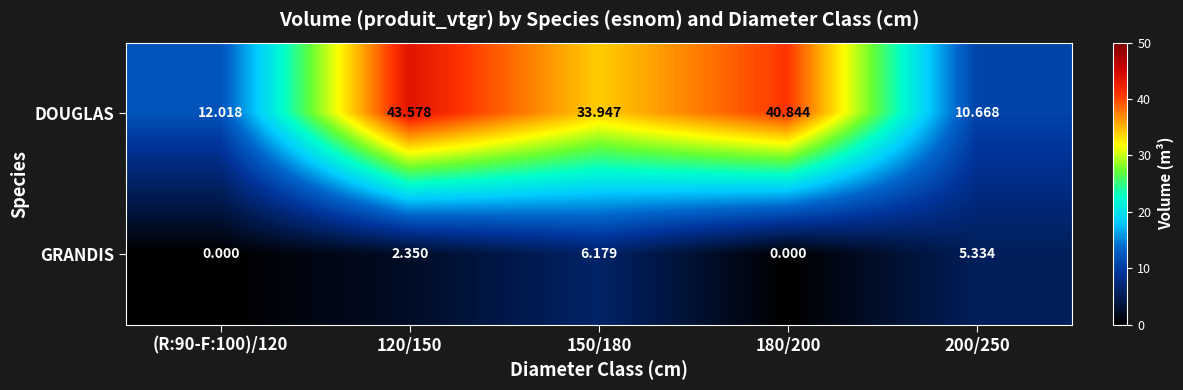

Rank the series at 200/250 from lowest to highest value.

GRANDIS, DOUGLAS